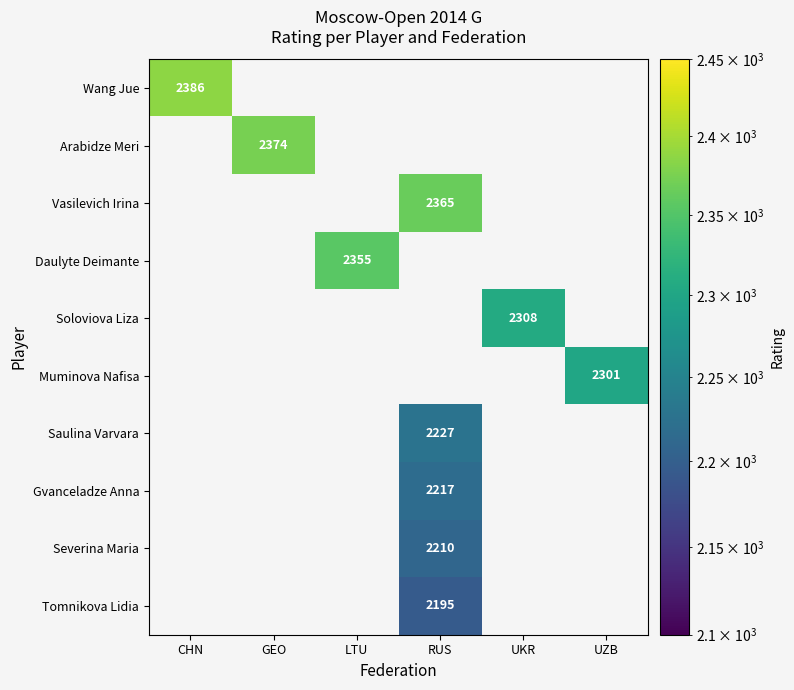

The Tomnikova Lidia series shows 2195 at RUS. True or false?

True